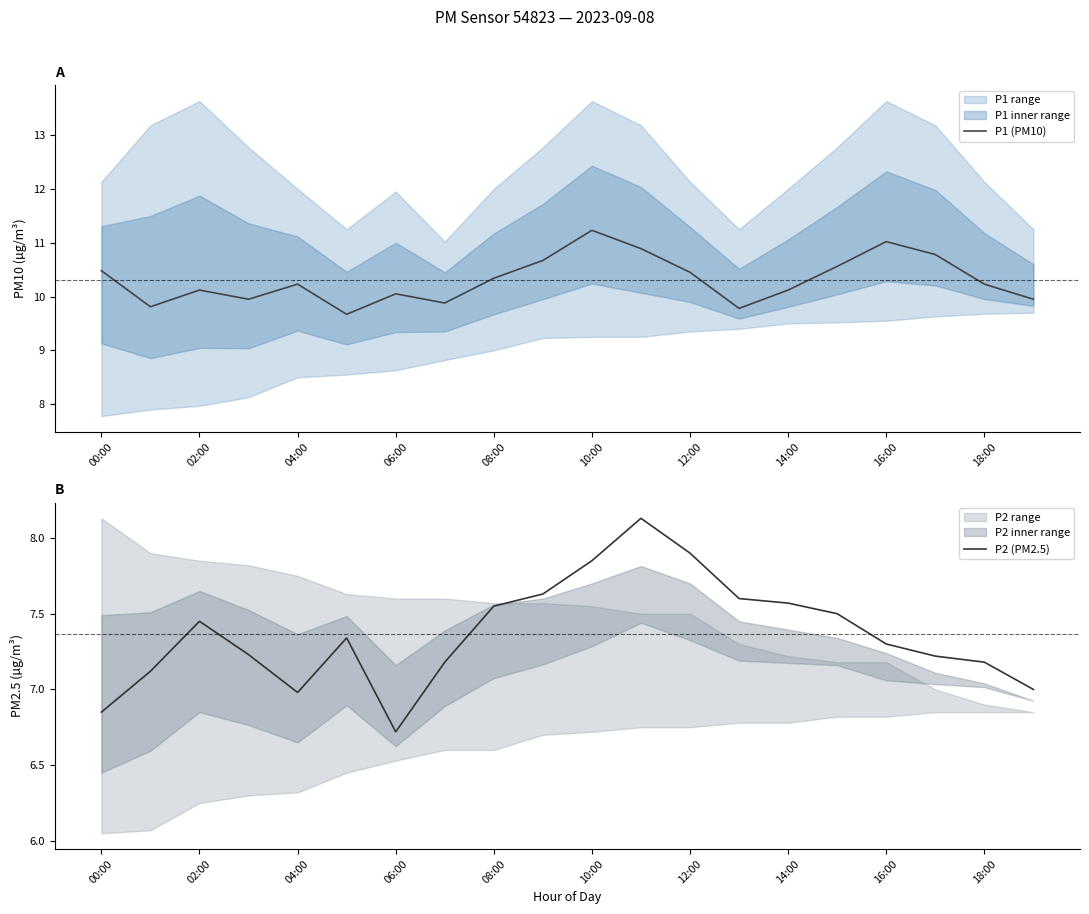

How many data points in P2 (PM2.5) are above 7?

16